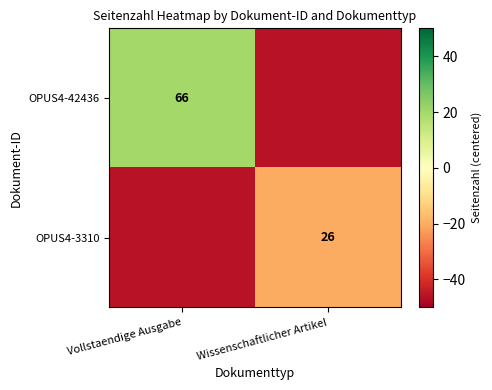

True or false: OPUS4-3310 has a value of 26 at Wissenschaftlicher Artikel.

True